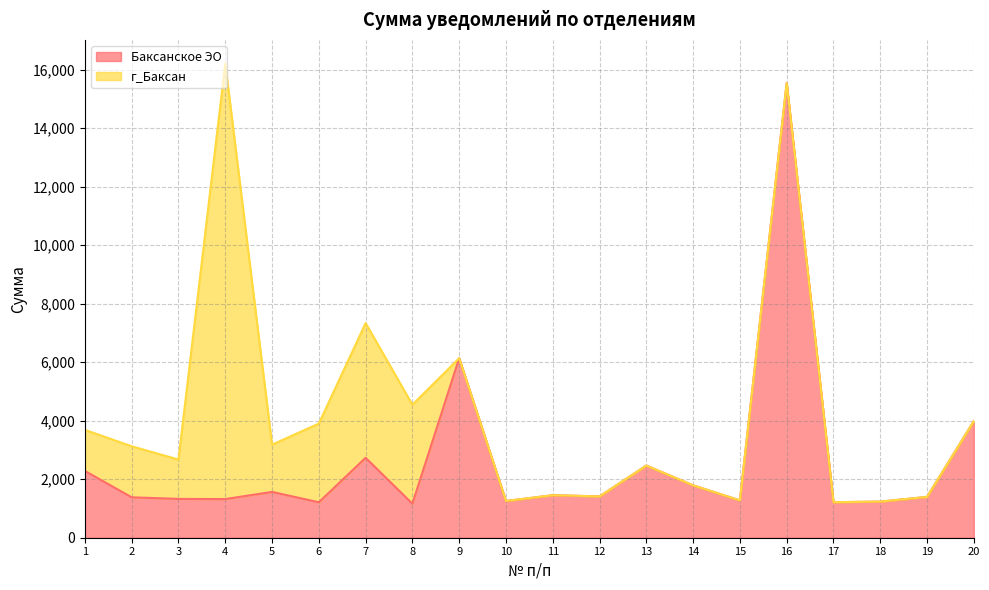

Rank the categories by value from lowest to highest.

8, 6, 17, 18, 10, 15, 4, 3, 2, 19, 12, 11, 5, 14, 1, 13, 7, 20, 9, 16